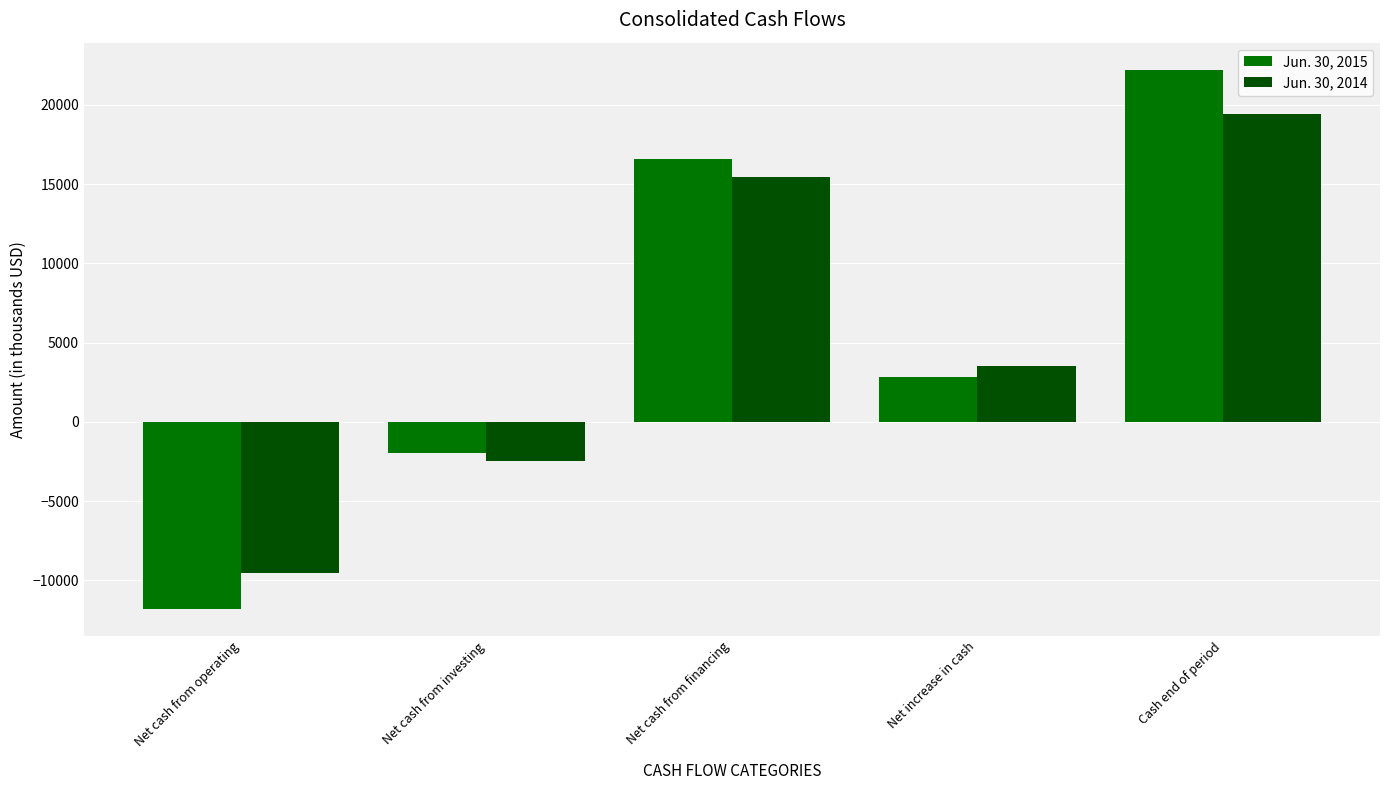

How many bars are there in each group?

2